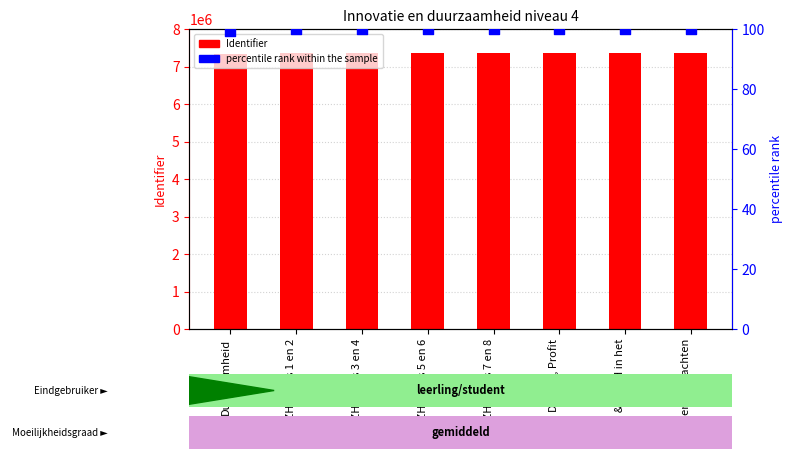

Which series has the largest Y range (max minus min)?

Identifier